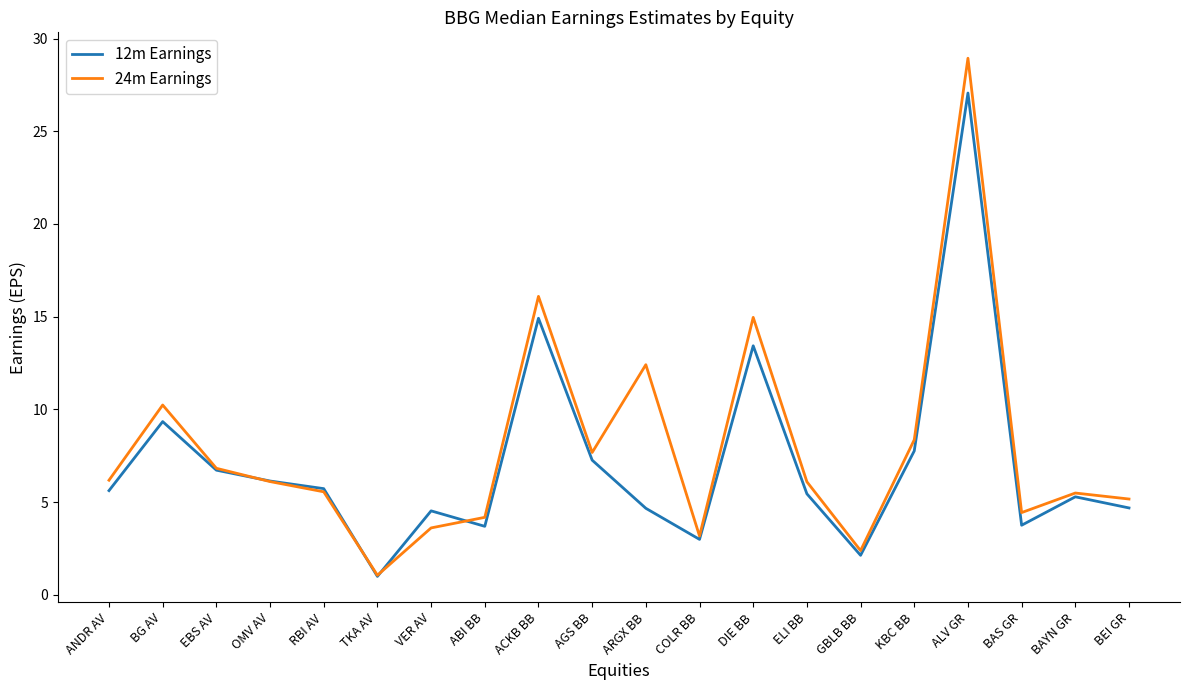

What is the maximum value for 24m Earnings?

28.9